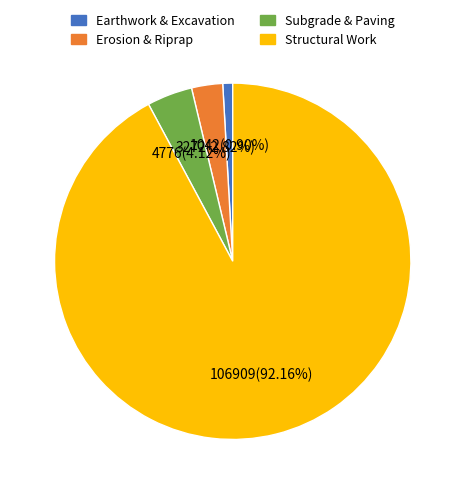

How many segments does this pie chart have?

4